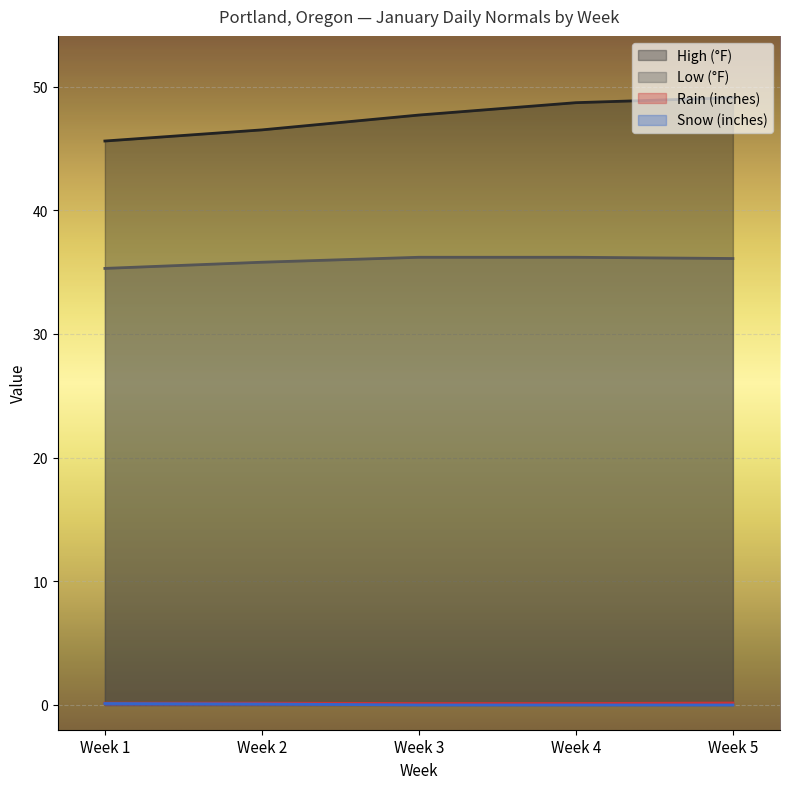

True or false: Rain (inches) has a value of 0.1 at Week 3.

True